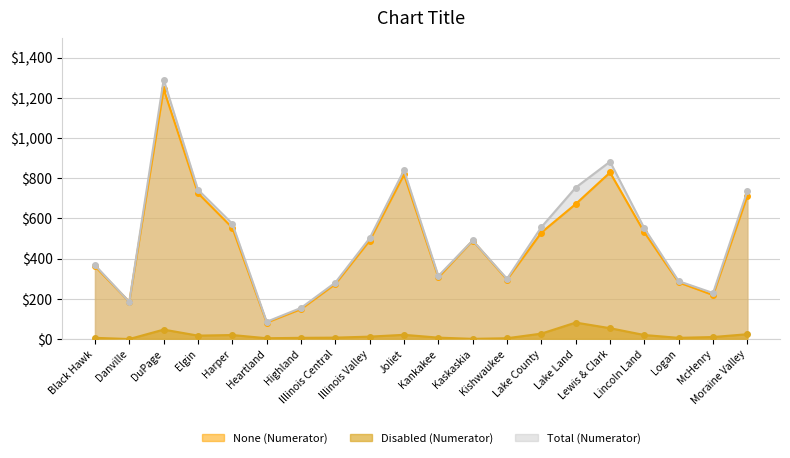

Where is the first local minimum for None (Numerator)?

Danville